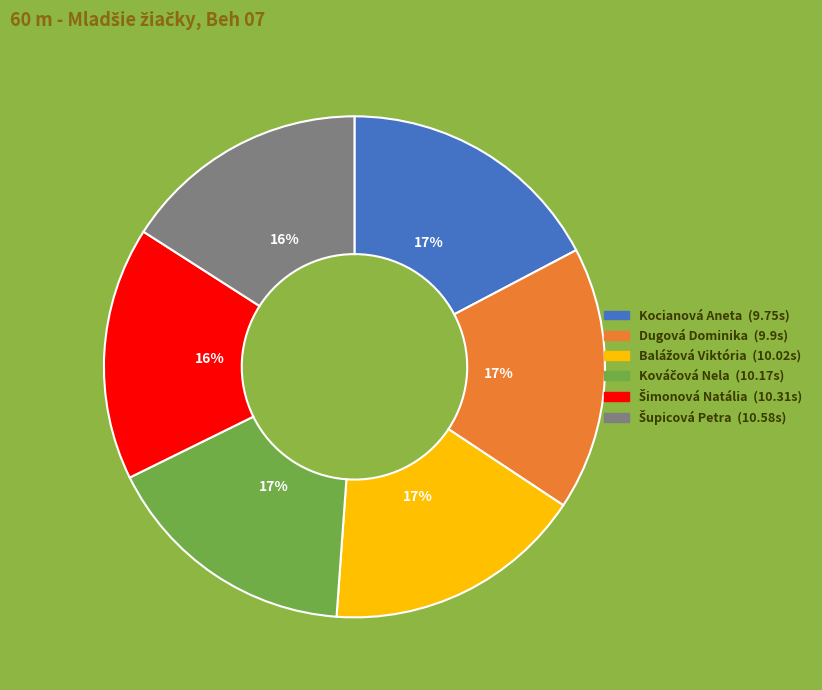

Is it true that Kocianová Aneta is 17% of the pie?

True